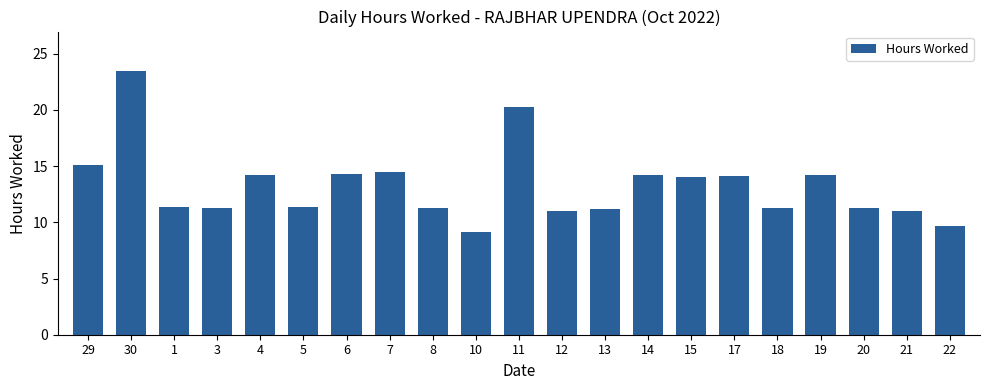

What is the sum of all values?

278.3